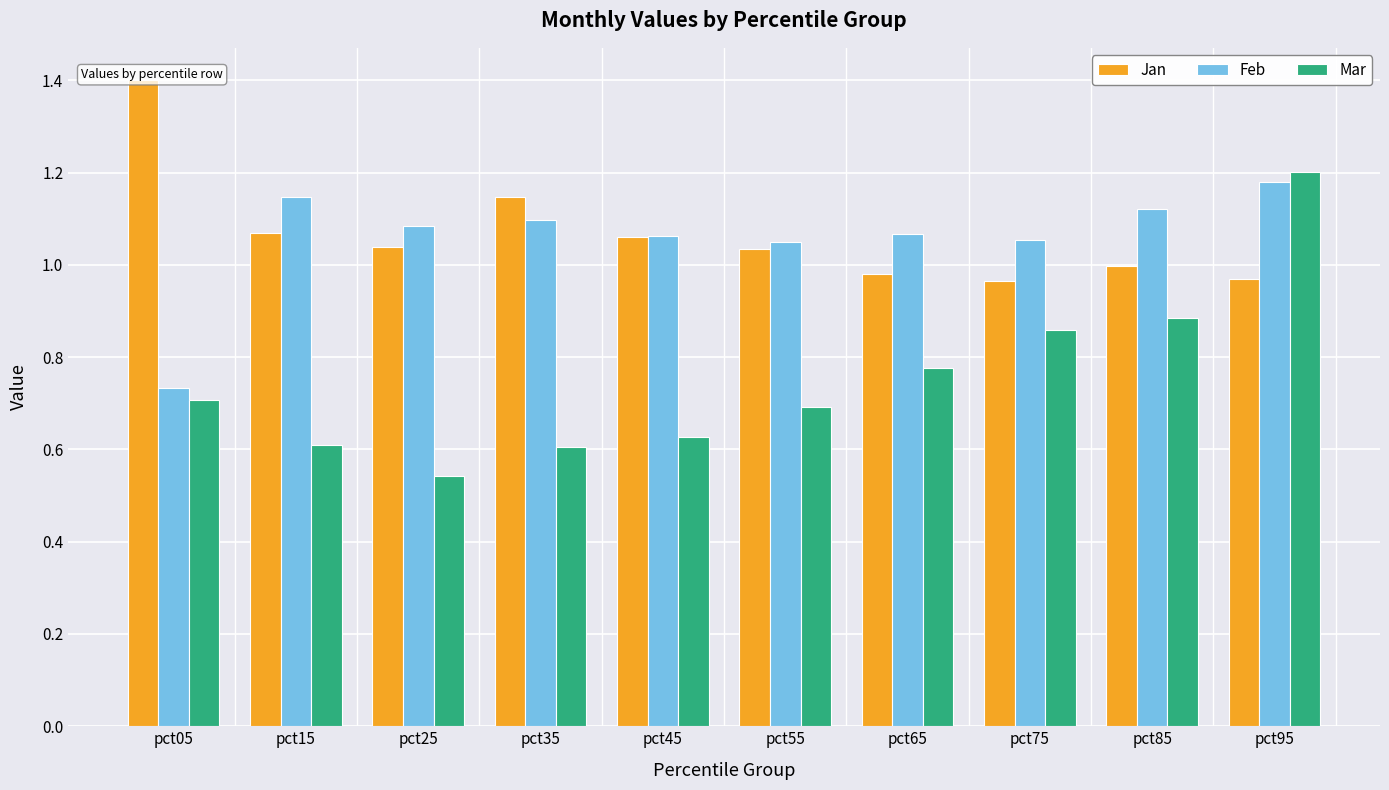

Count the number of categories in the chart.

10